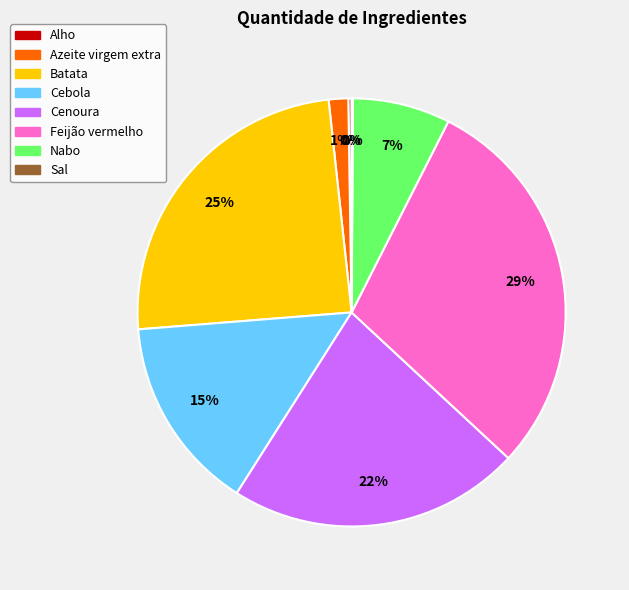

Between Batata and Cebola, which is larger?

Batata